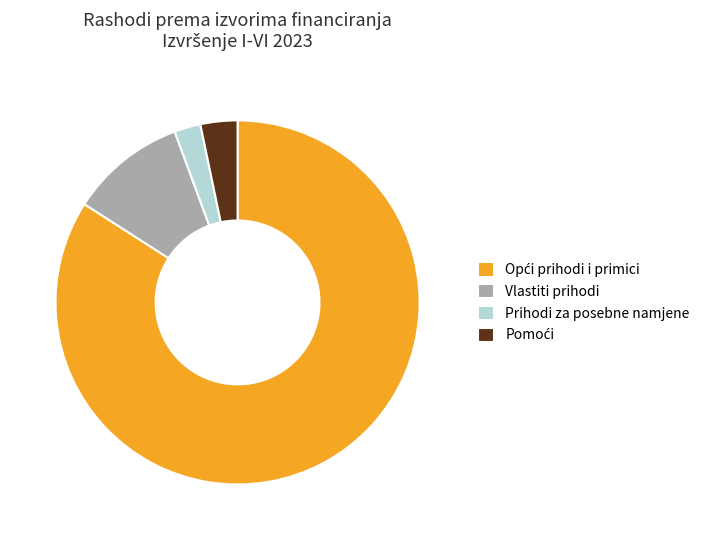

Count the number of slices in the pie.

4